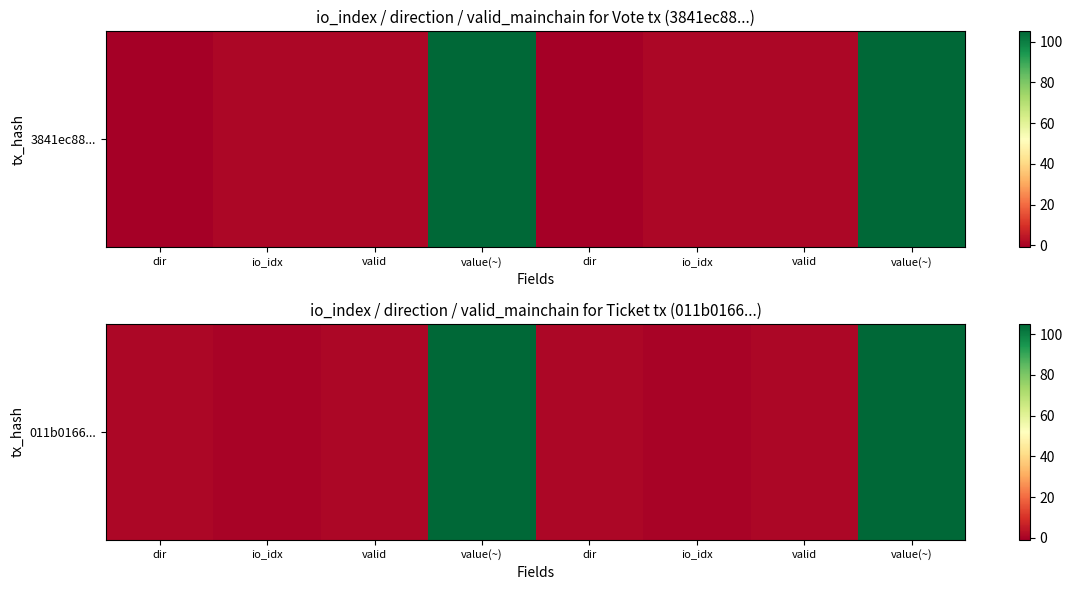

Between io_idx and valid, which is larger?

valid